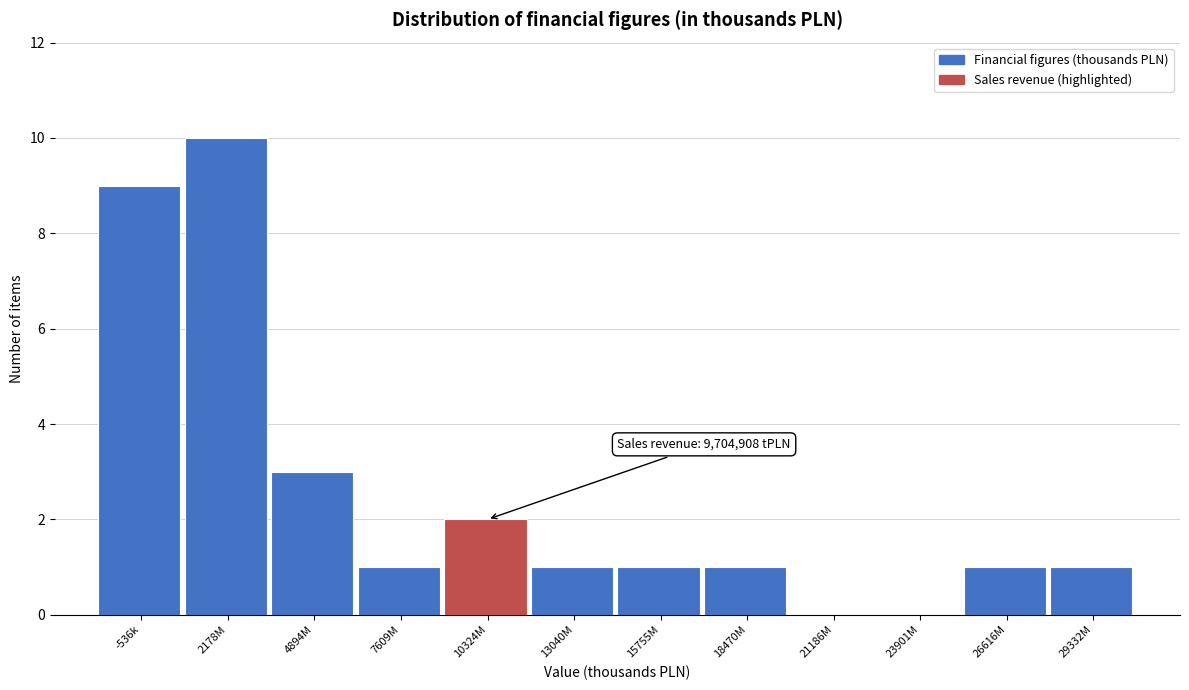

Reading left to right, extract all data points from this chart.

-536k=9	2178M=10	4894M=3	7609M=1	10324M=2	13040M=1	15755M=1	18470M=1	21186M=0	23901M=0	26616M=1	29332M=1